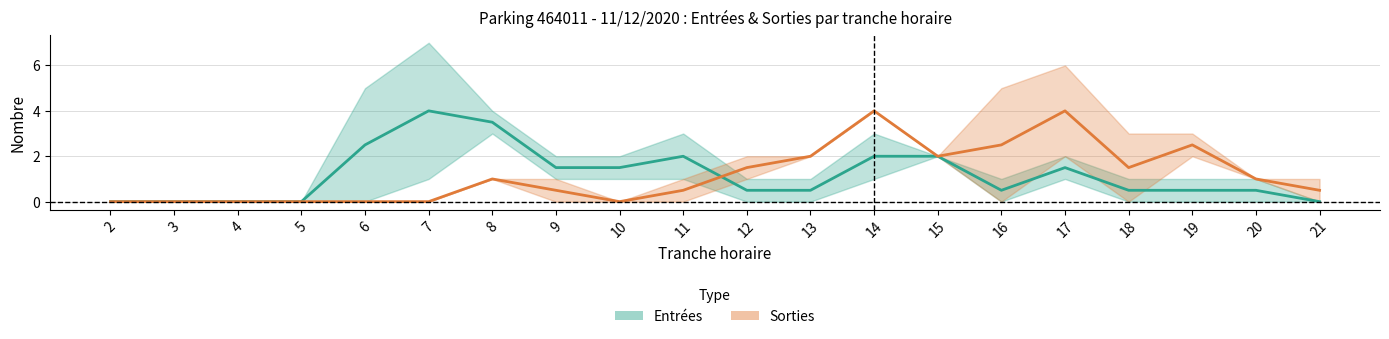

Which series has the largest total across all categories?

Entrées